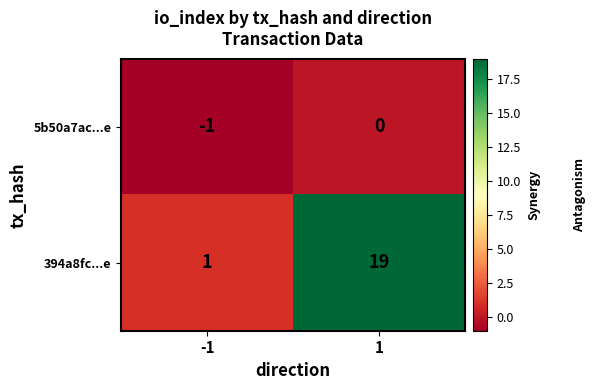

How many values in the 394a8fc...e series are below 19?

1